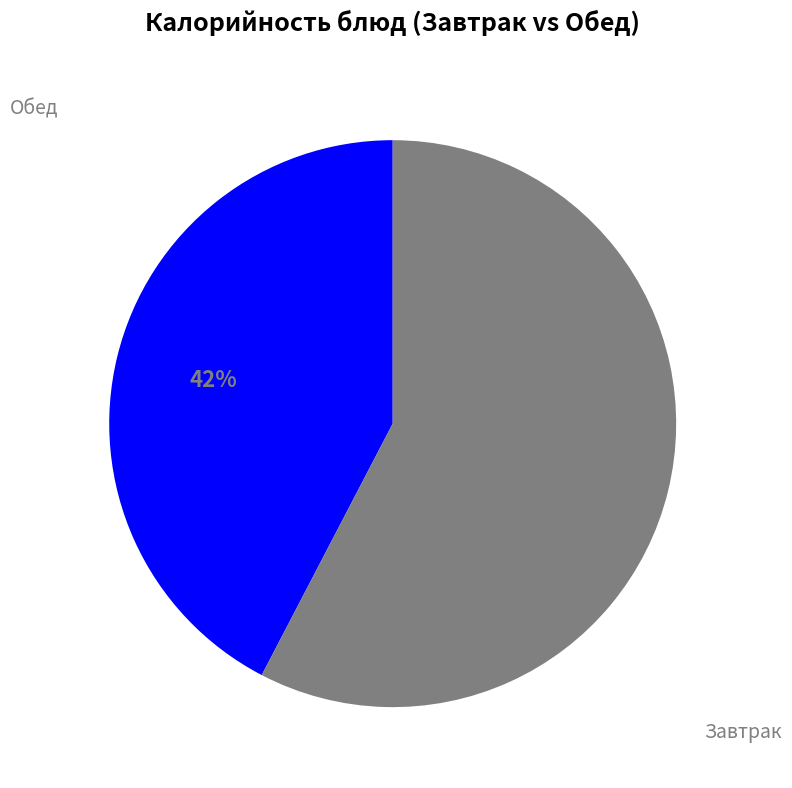

To the nearest percent, what is the average slice percentage?

50%